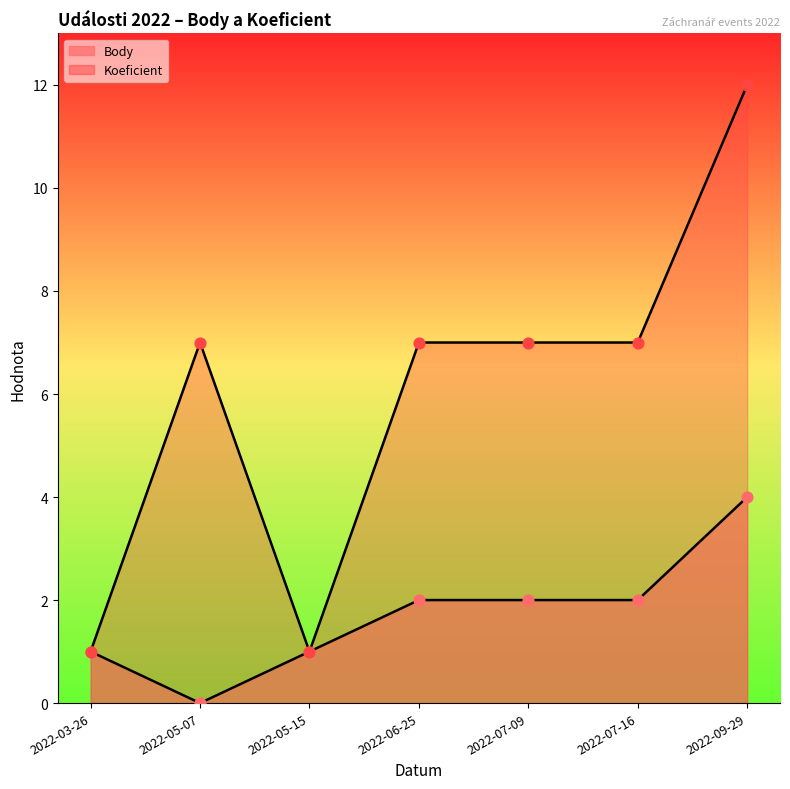

Which series has the largest total across all categories?

Koeficient